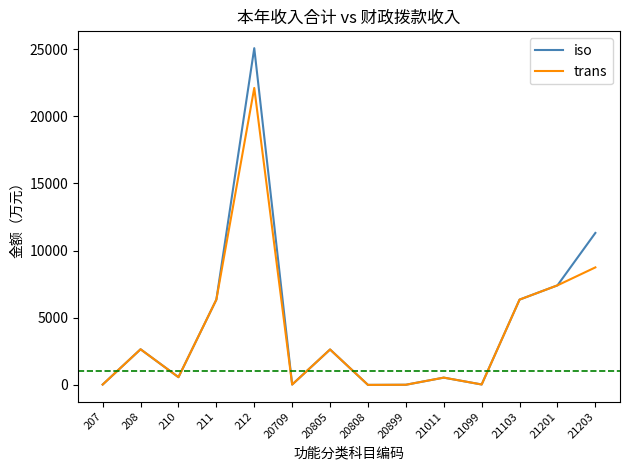

At which category is the sum across all series the highest?

212